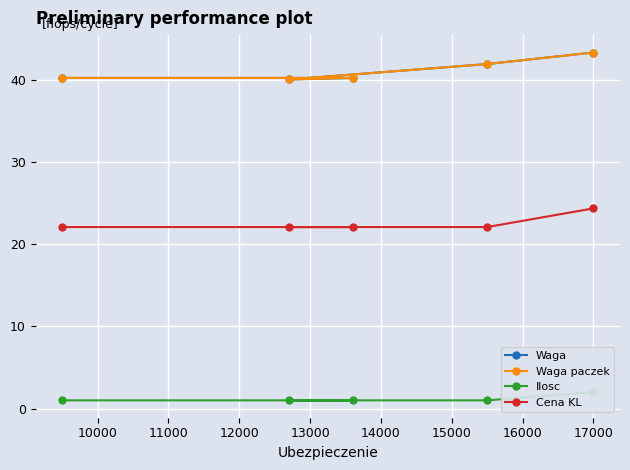

How many lines are shown in the chart?

4